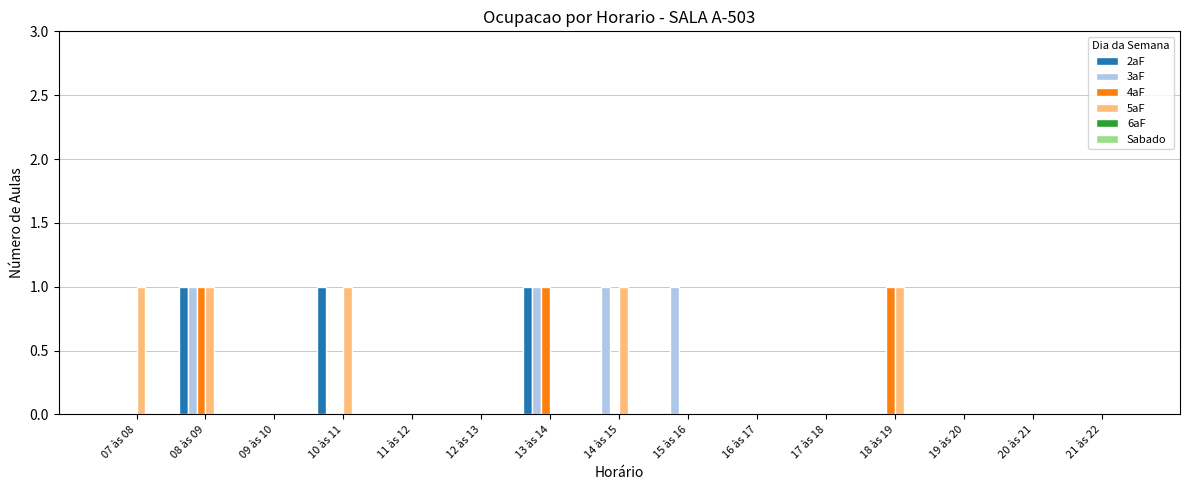

Is it true that 5aF equals 0 at 19 às 20?

True